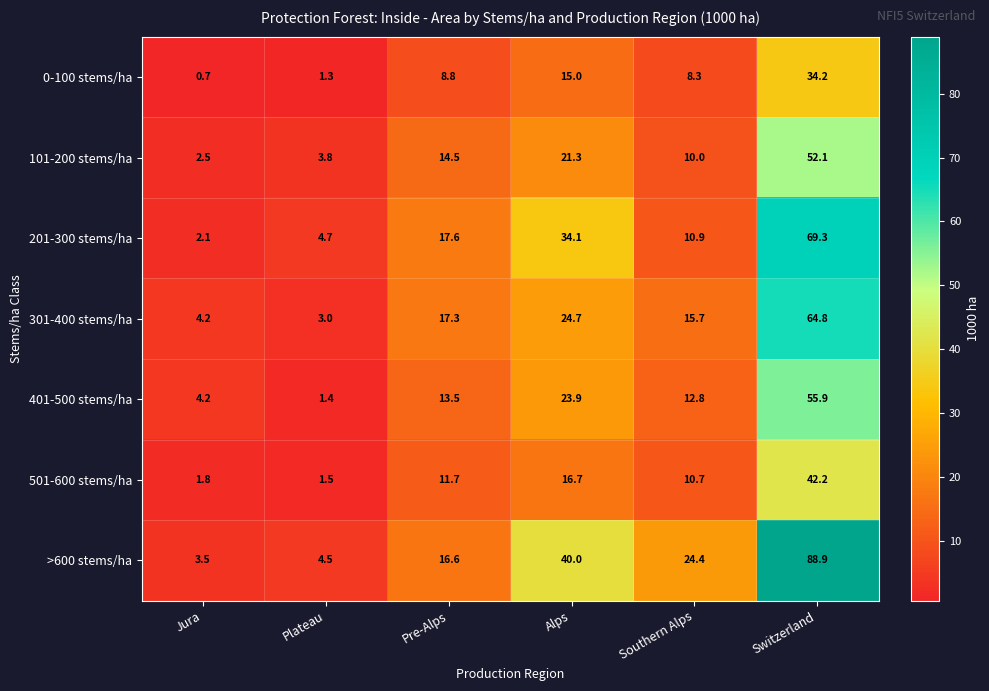

What is the greatest value displayed?

88.9